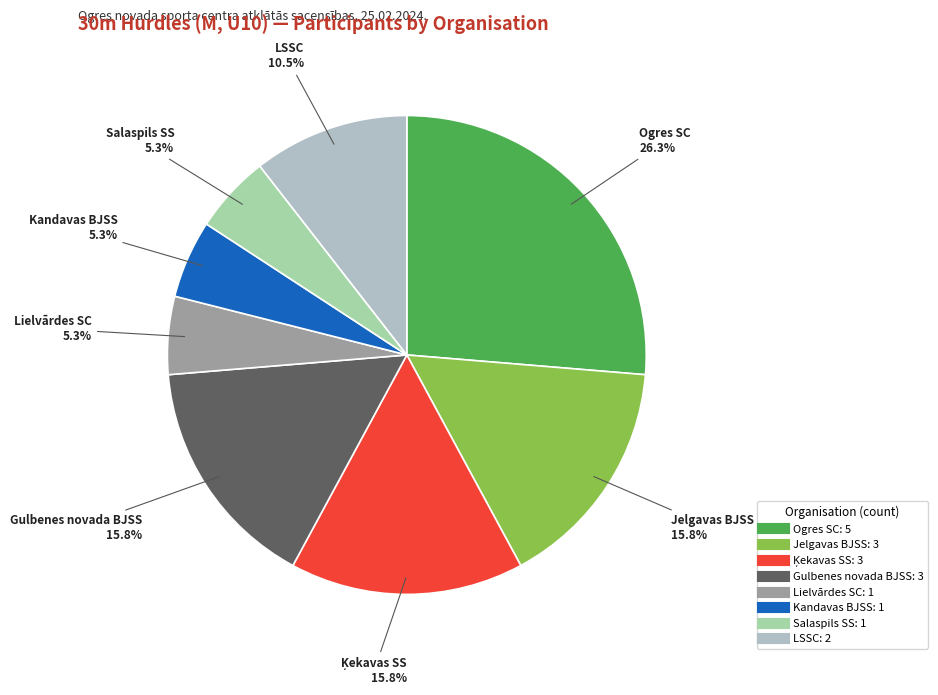

How much of the chart is everything except Lielvārdes SC?

94.7%